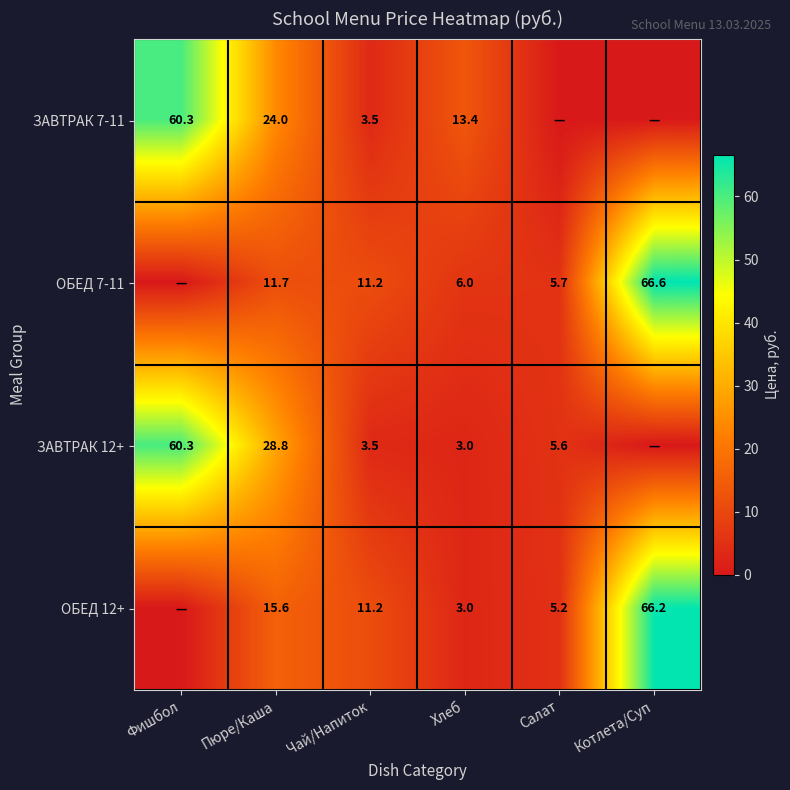

What is the total value across all series at Хлеб?

25.4